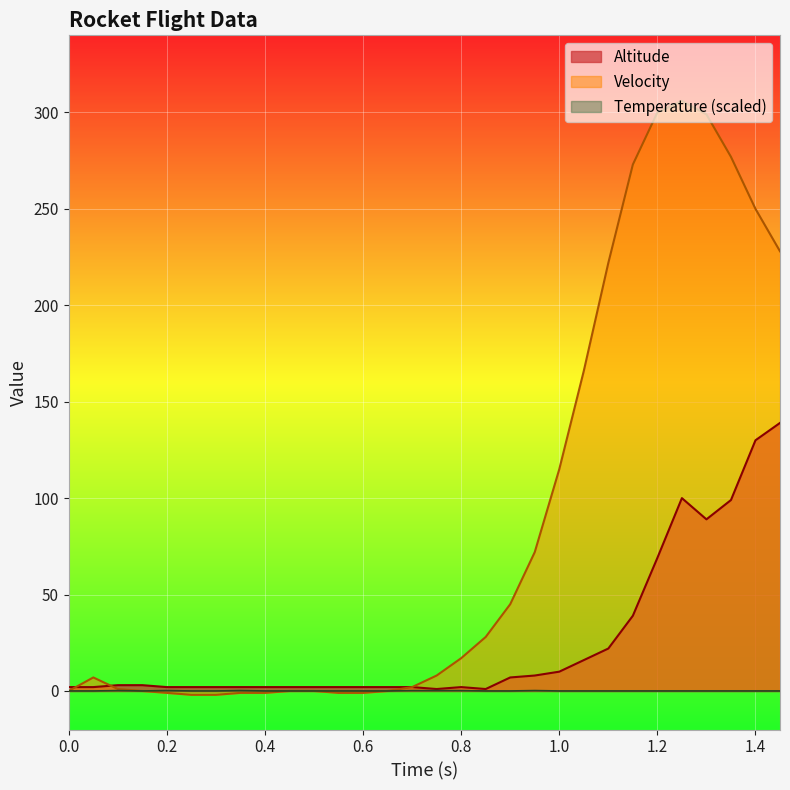

List the series in order of their peak value, lowest first.

Temperature (scaled), Altitude, Velocity